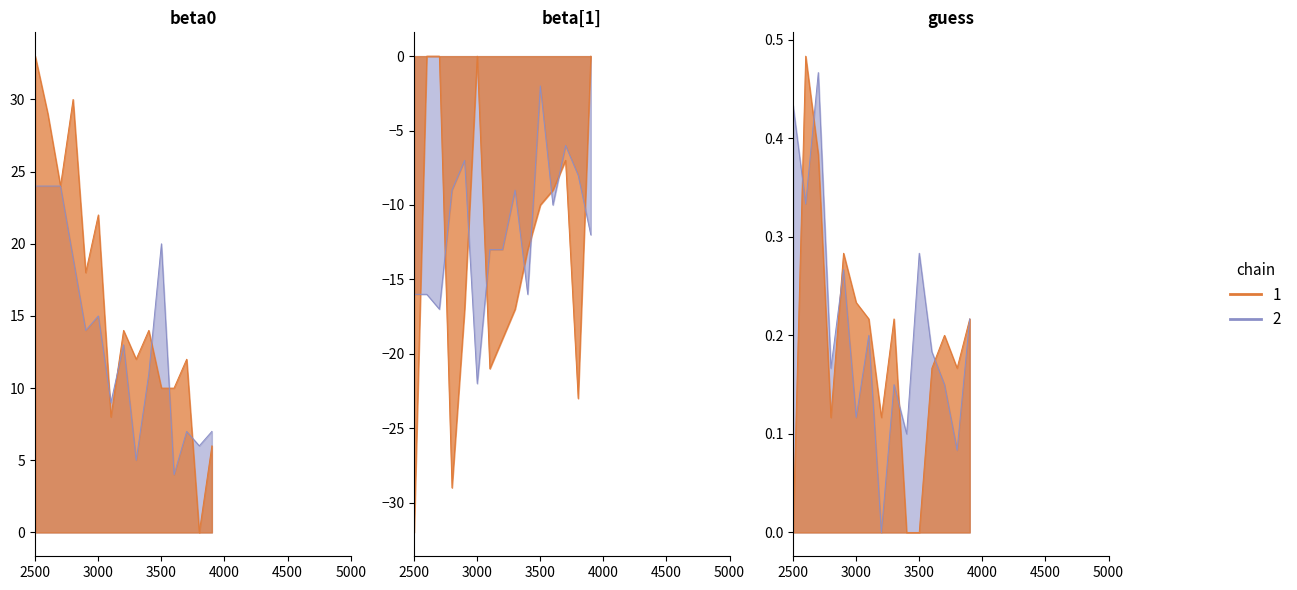

Is it true that Březen equals 0.2 at Vejvoda Adam?

False